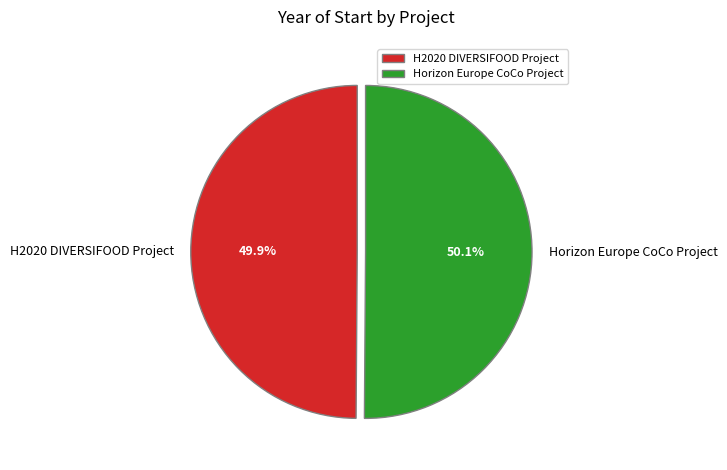

Approximately how many times larger is the value at H2020 DIVERSIFOOD Project compared to Horizon Europe CoCo Project?

1.0